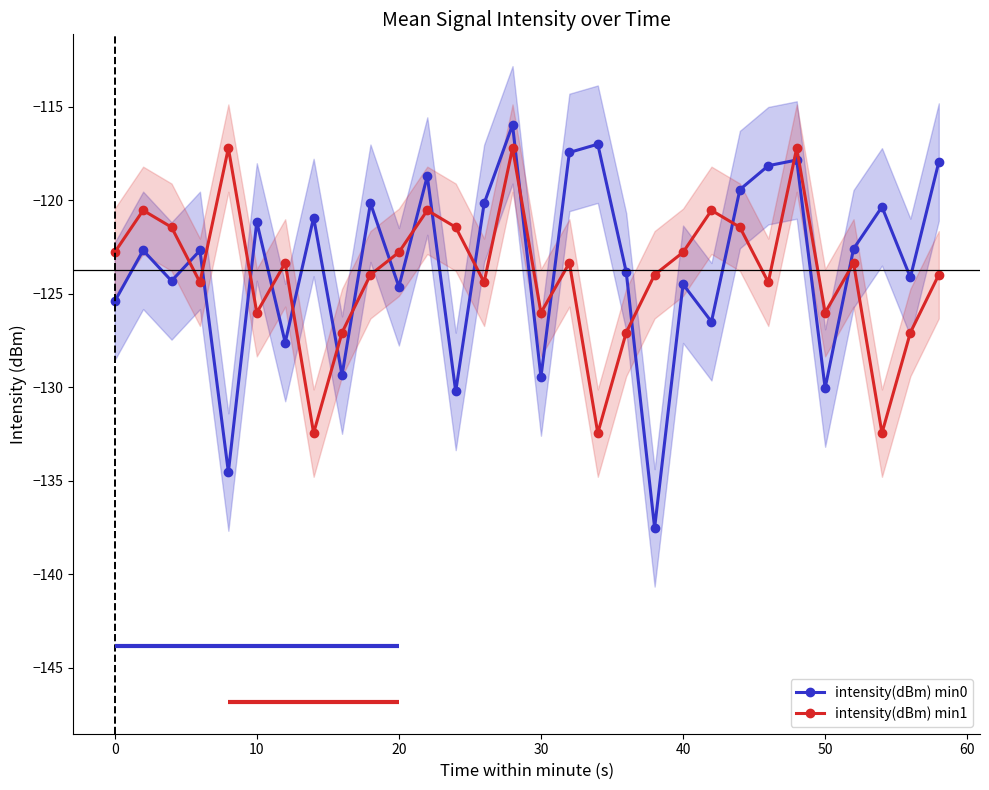

Count the number of categories in the chart.

30